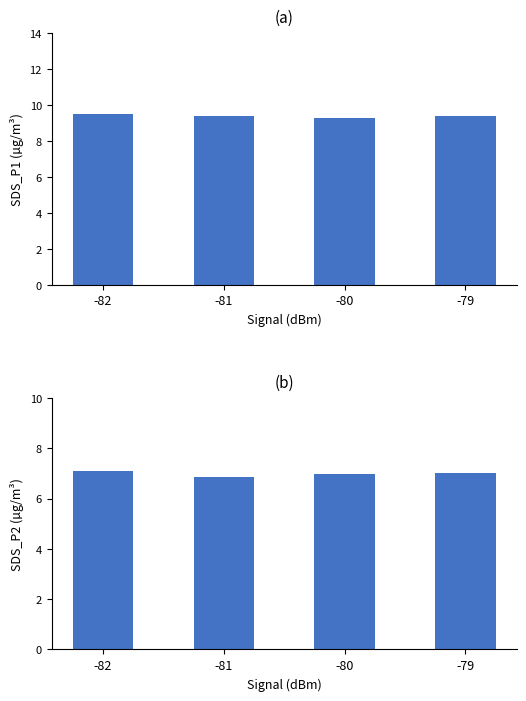

What is the spread (max minus min) of values at -82?

2.4